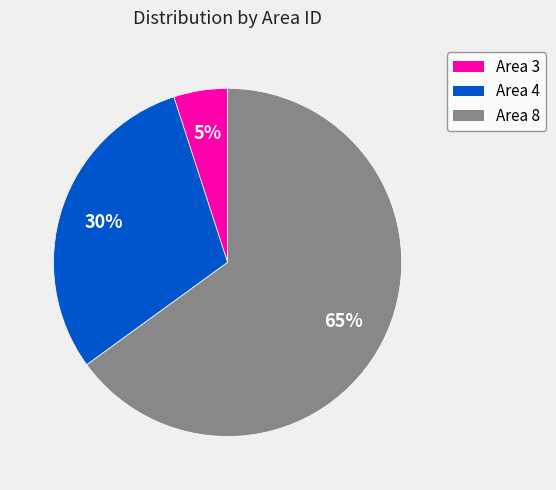

To the nearest percent, what portion does Area 4 represent?

30%